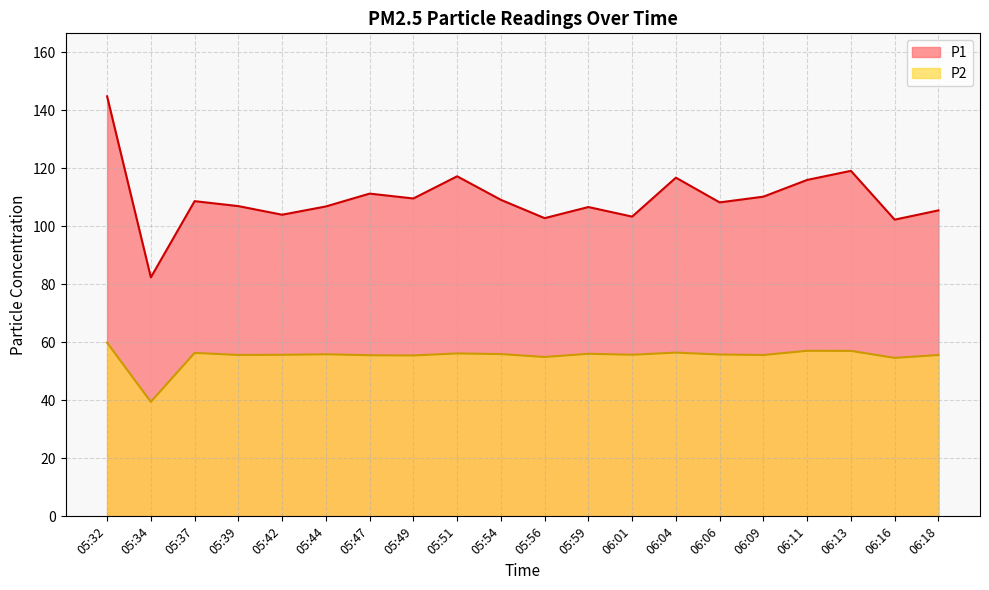

Which series has the largest range (max minus min)?

P1